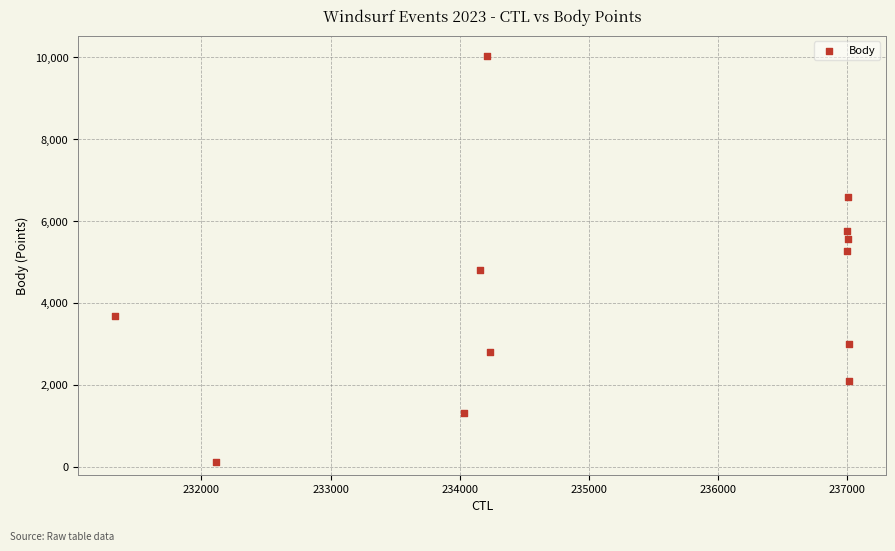

What is the average X value?

235178